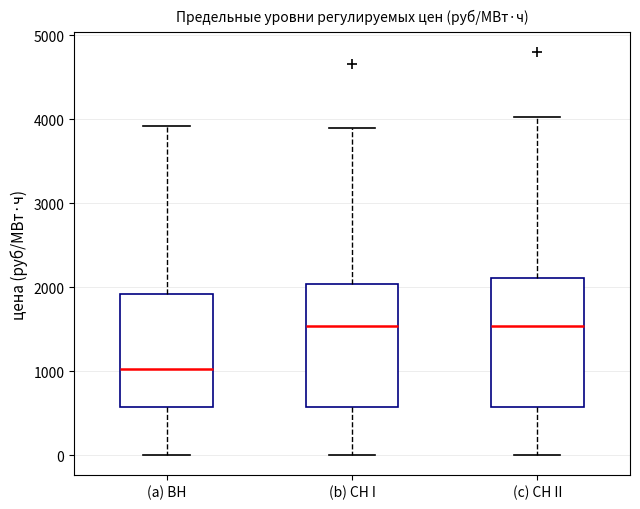

Where is the lower edge of the box for (b) СН I on the y-axis? The values are not printed on the chart, so give them approximately, as read against the axis.

600